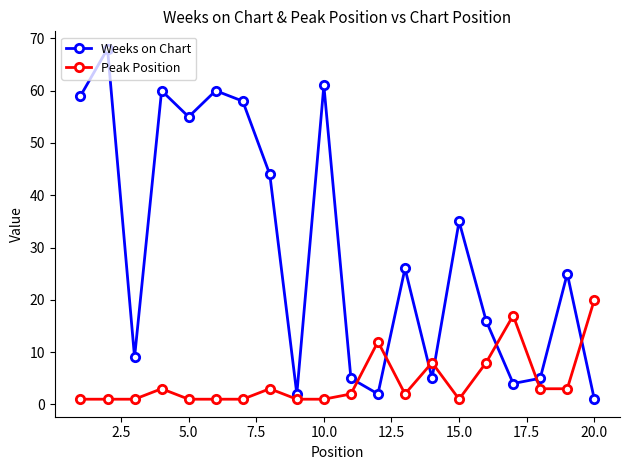

What is the difference between the maximum and minimum values in the Weeks on Chart series?

67